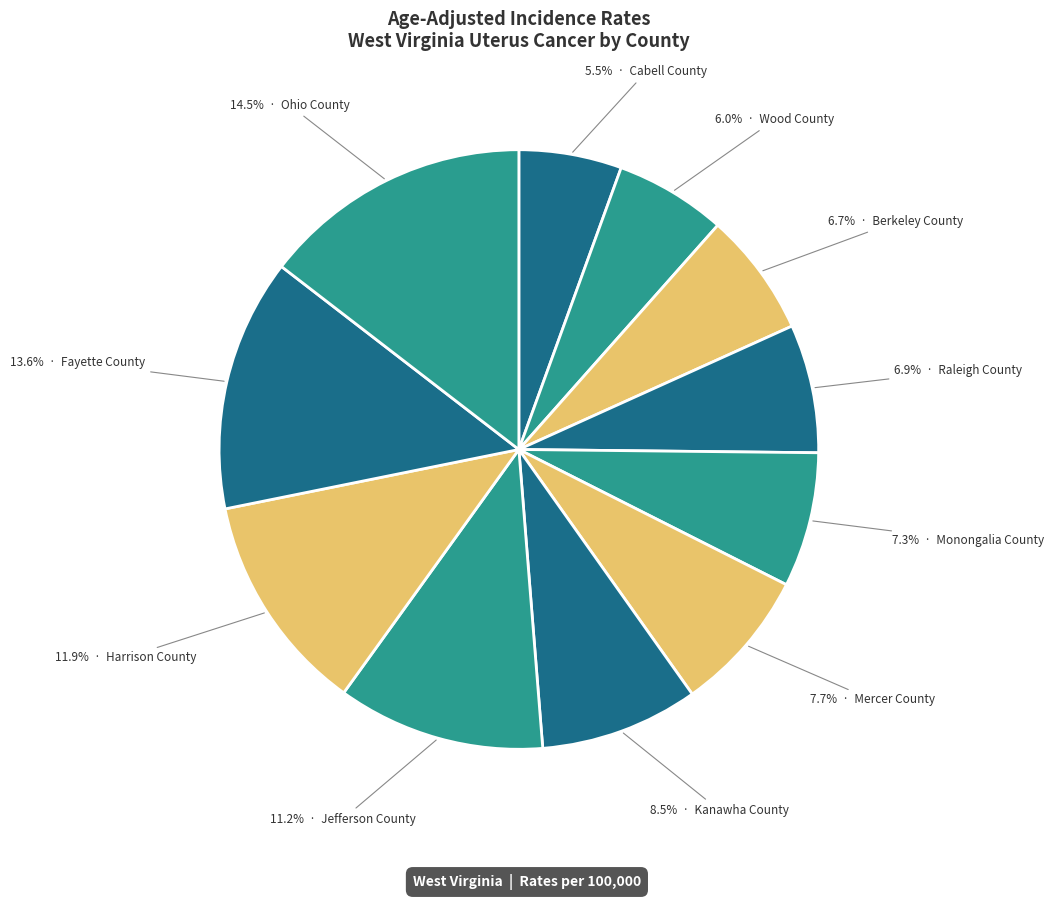

To the nearest percent, what is the average slice percentage?

9%